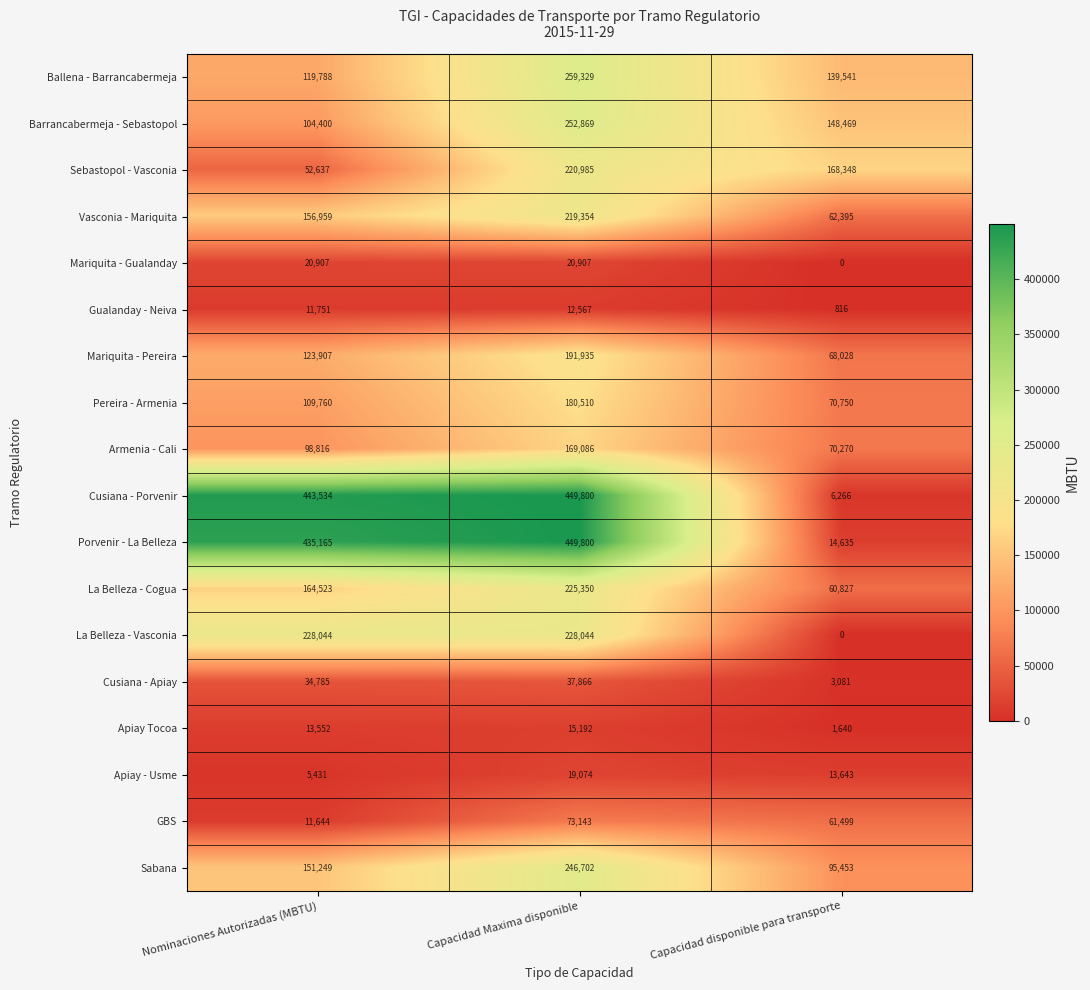

What is the difference between the Gualanday - Neiva values at Capacidad Maxima disponible and Capacidad disponible para transporte?

11751